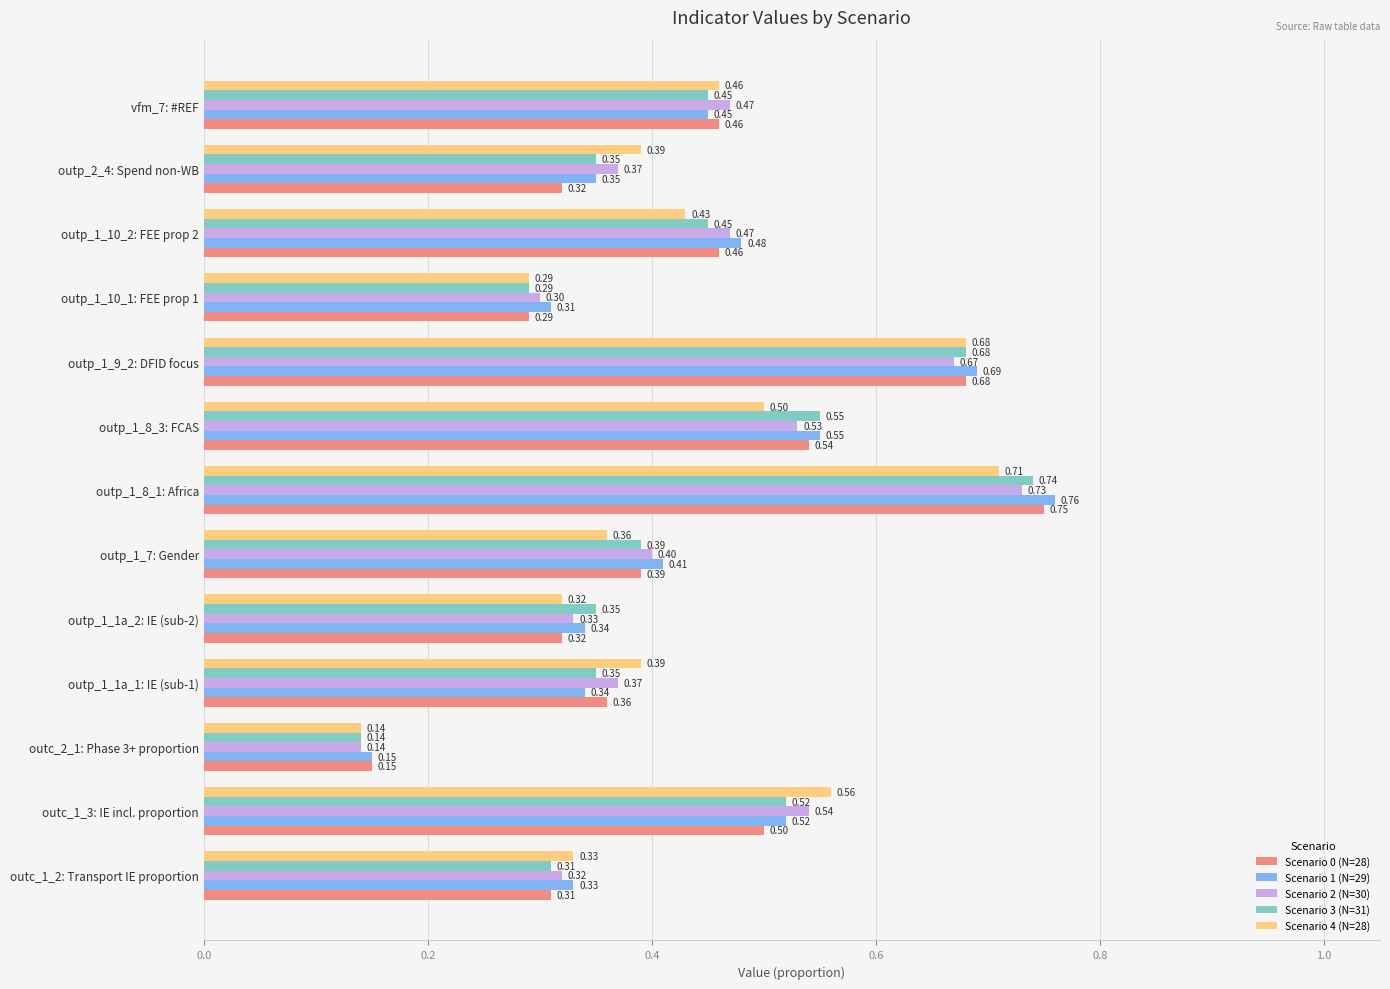

What is the average value of the Scenario 0 (N=28) series?

0.4